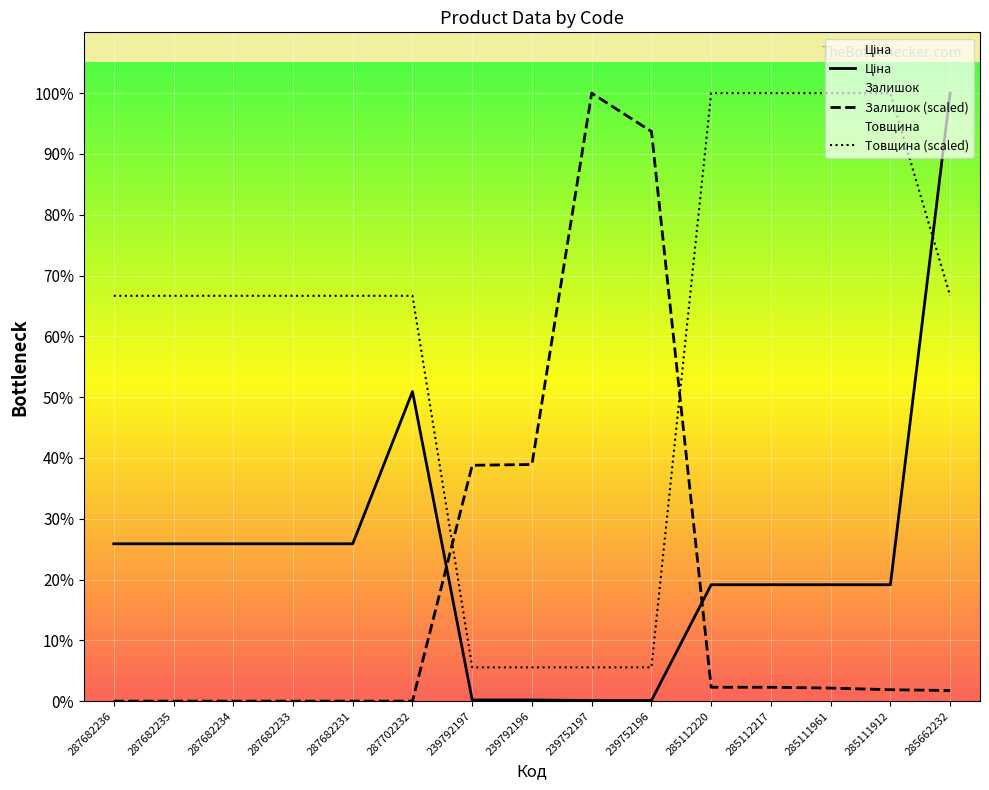

True or false: Товщина and Ціна intersect in this chart.

True